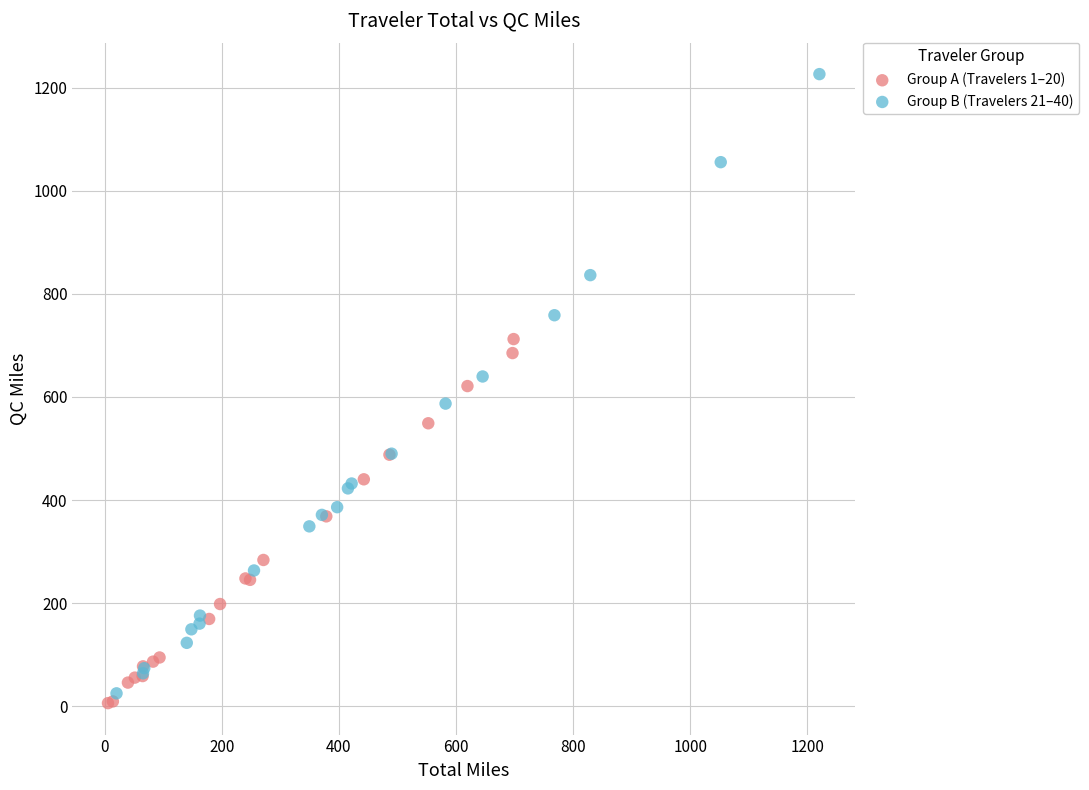

Which series has the widest spread of Y values?

Group B (Travelers 21–40)